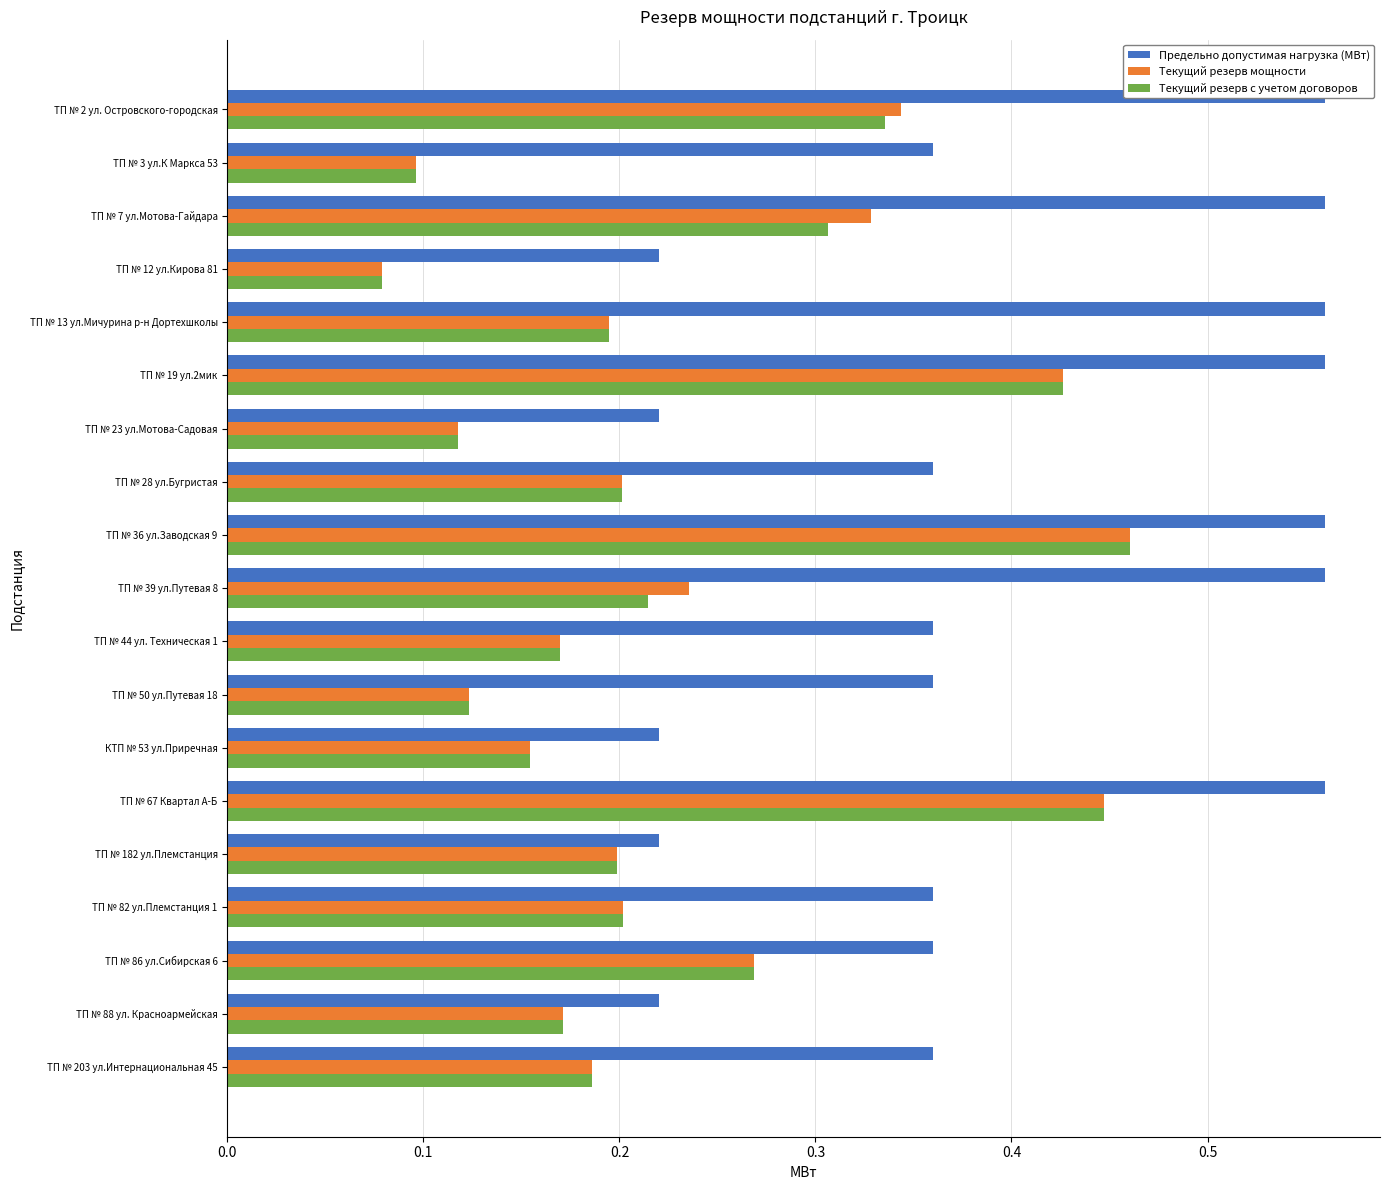

The Предельно допустимая нагрузка (МВт) series shows 0.1 at ТП № 182 ул.Племстанция. True or false?

False